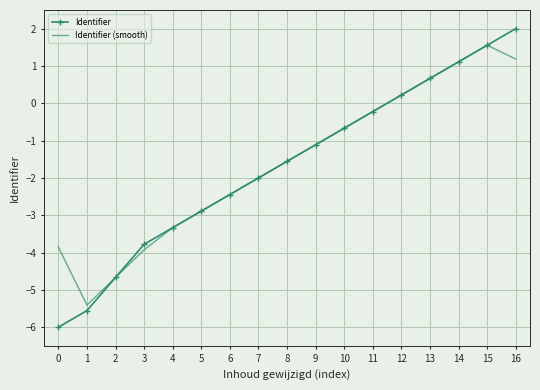

What is the total value across all series at 4?

-6.7